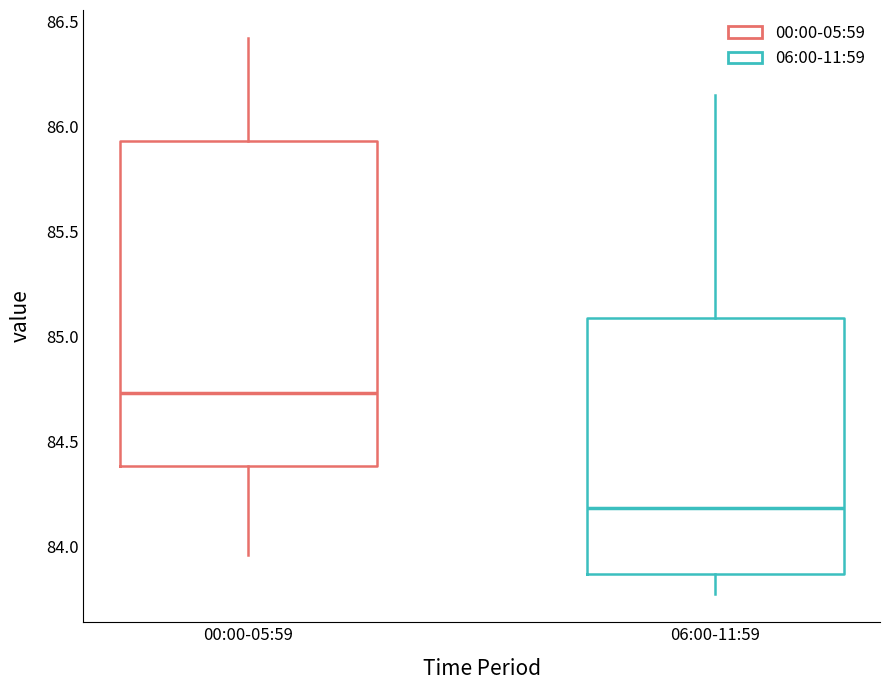

Which box is the tallest, from its lower edge to its upper edge?

00:00-05:59